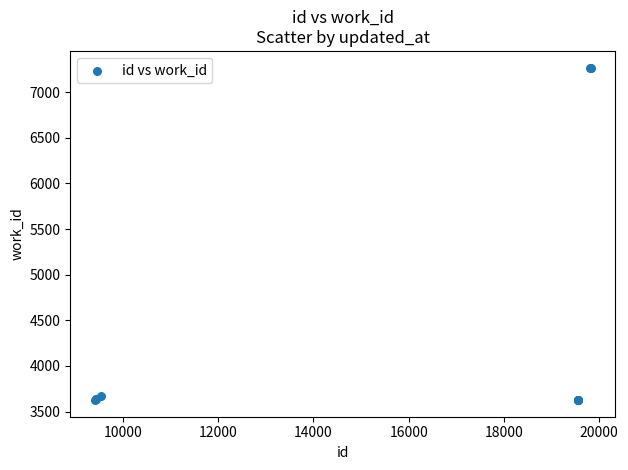

What Y value in the scatter plot is closest to 5448?

3676